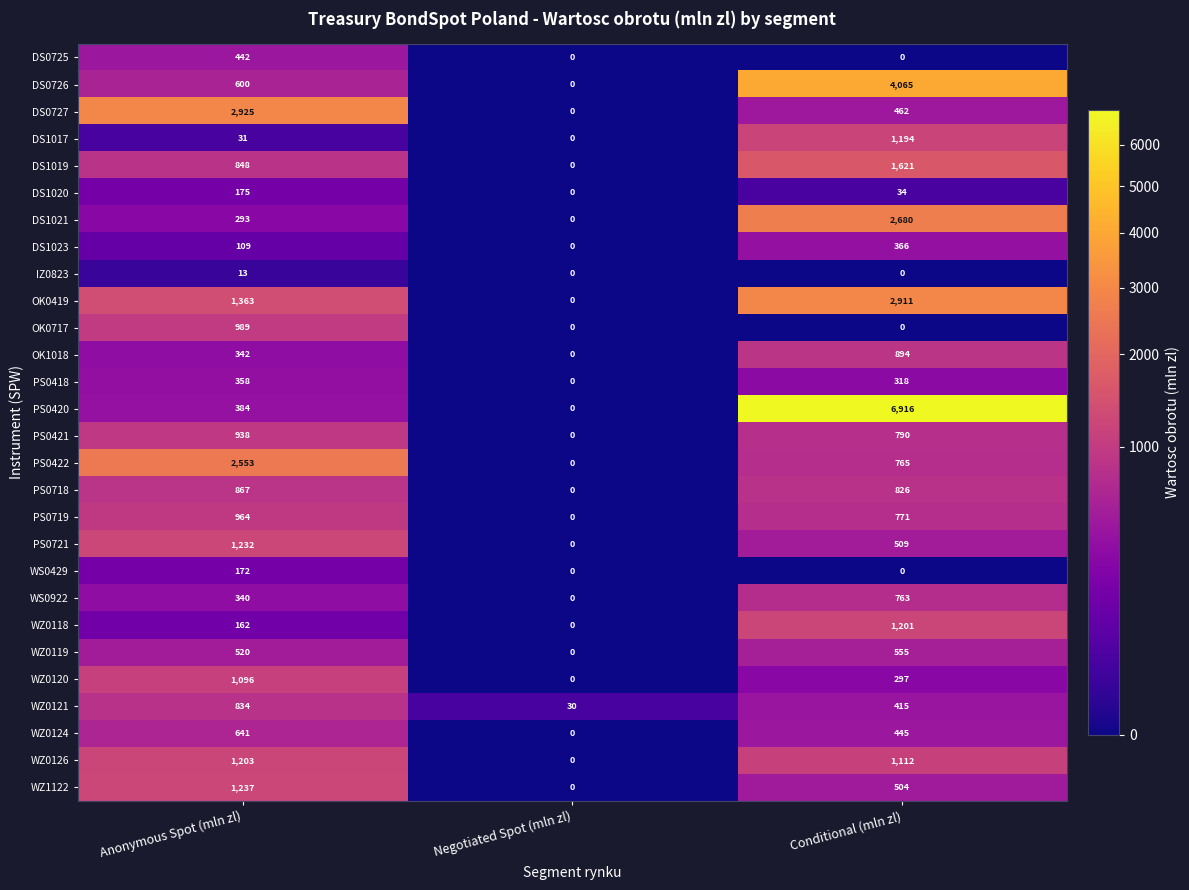

List the series in order of their peak value, lowest first.

IZ0823, WS0429, DS1020, PS0418, DS1023, DS0725, WZ0119, WZ0124, WS0922, WZ0121, PS0718, OK1018, PS0421, PS0719, OK0717, WZ0120, DS1017, WZ0118, WZ0126, PS0721, WZ1122, DS1019, PS0422, DS1021, OK0419, DS0727, DS0726, PS0420